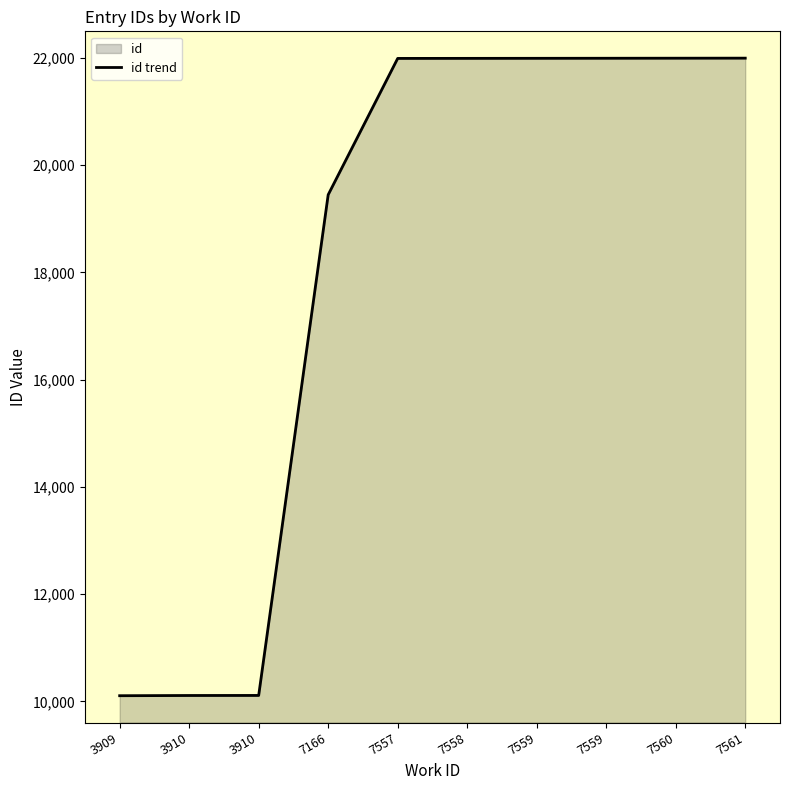

List the labels in order of value, smallest first.

3909, 3910, 3910, 7166, 7557, 7558, 7559, 7559, 7560, 7561